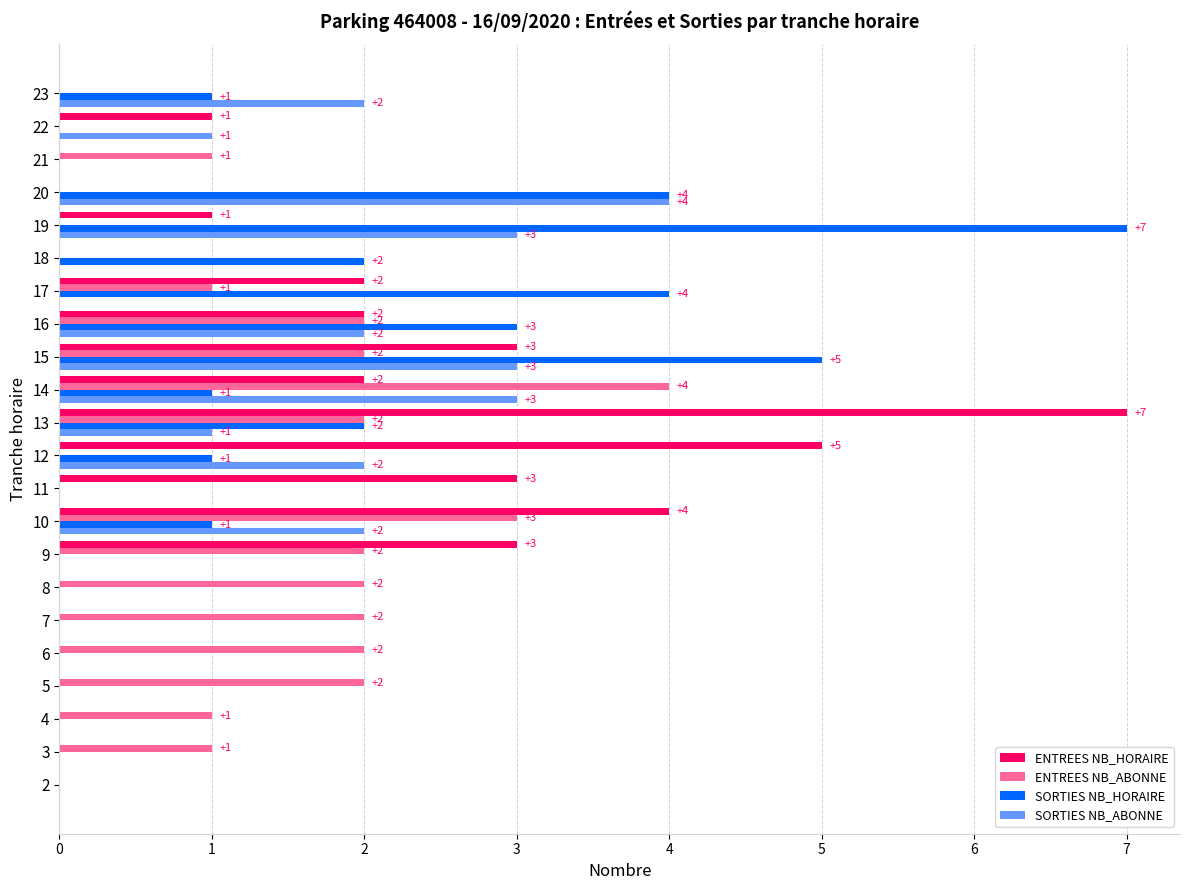

True or false: SORTIES NB_HORAIRE has a value of 0 at 8.

True